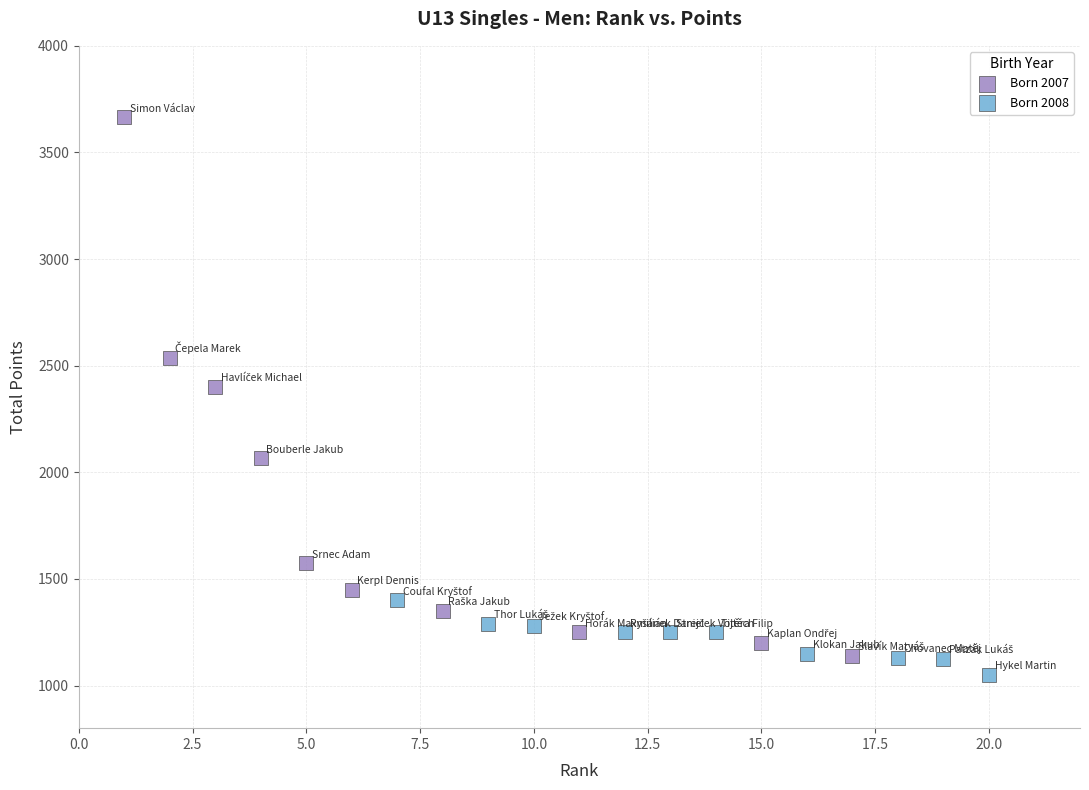

What are all the series names shown in the legend?

Born 2007, Born 2008